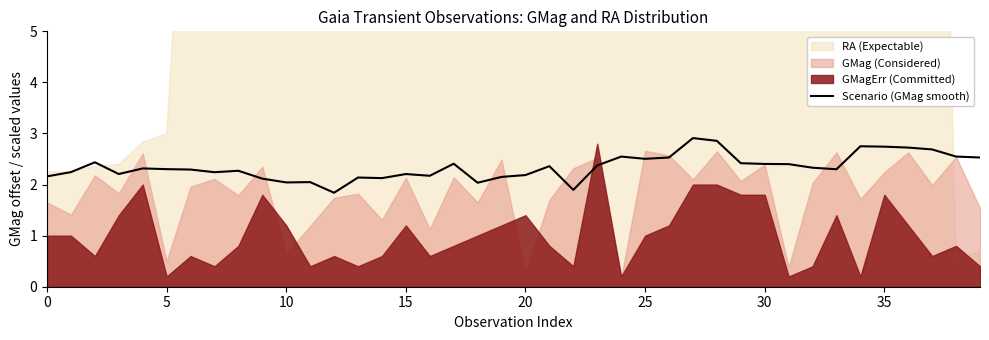

What is the maximum value for Scenario (GMag smooth)?

2.9